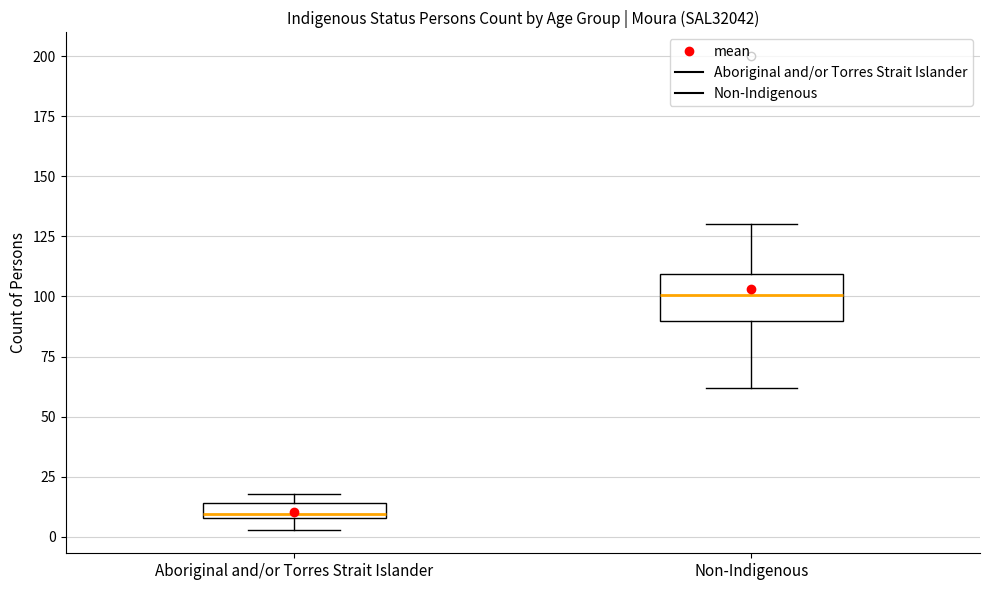

Where is the upper edge of the box for Non-Indigenous on the y-axis? The values are not printed on the chart, so give them approximately, as read against the axis.

110